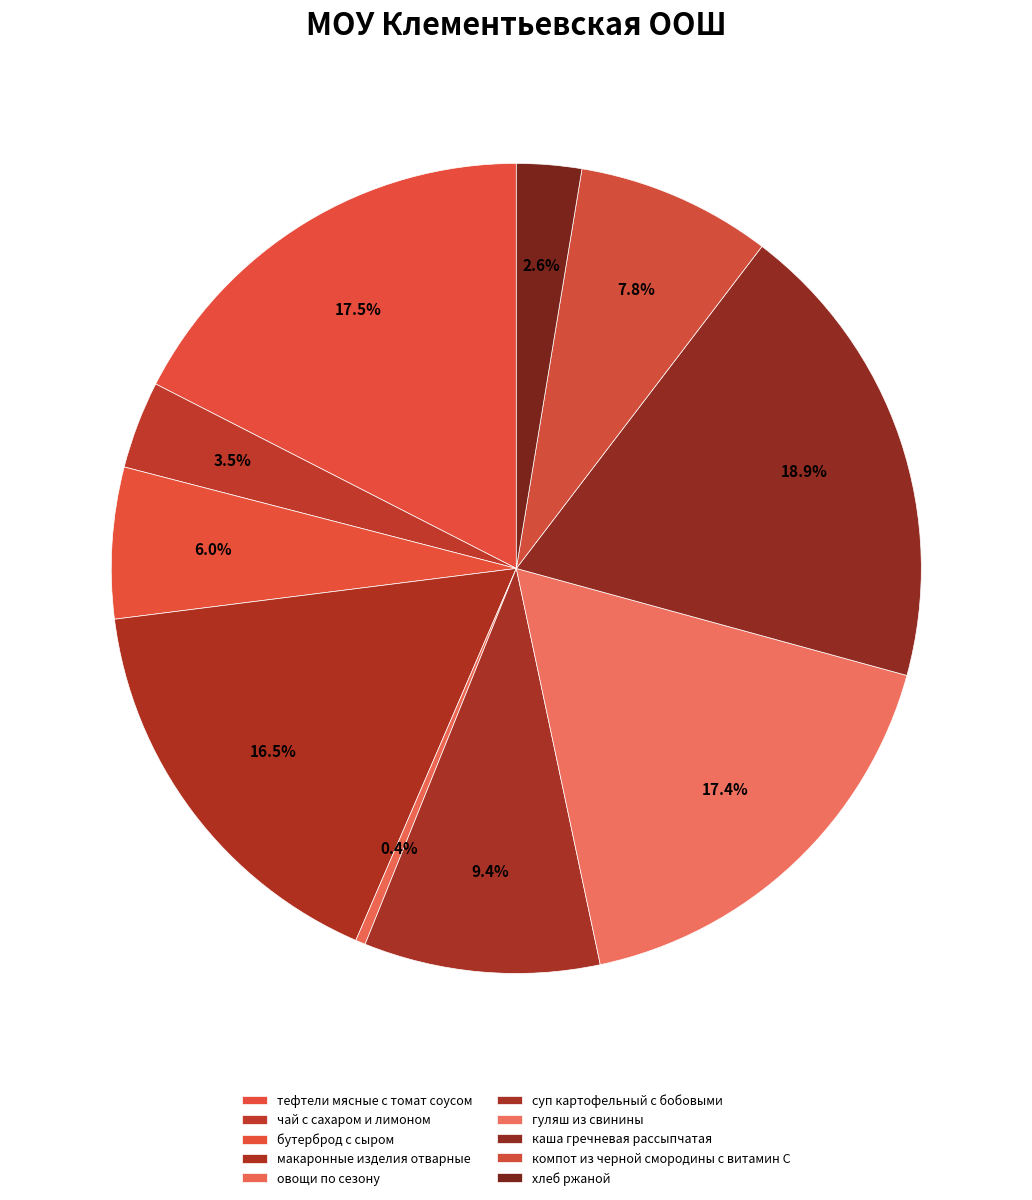

Count the number of slices in the pie.

10